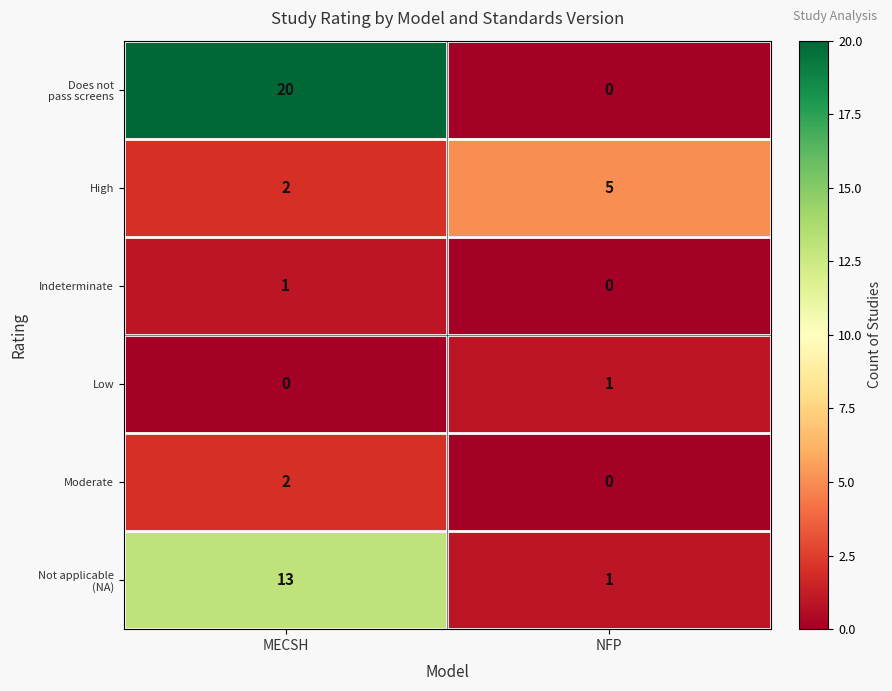

At how many categories does at least one series exceed 17?

1